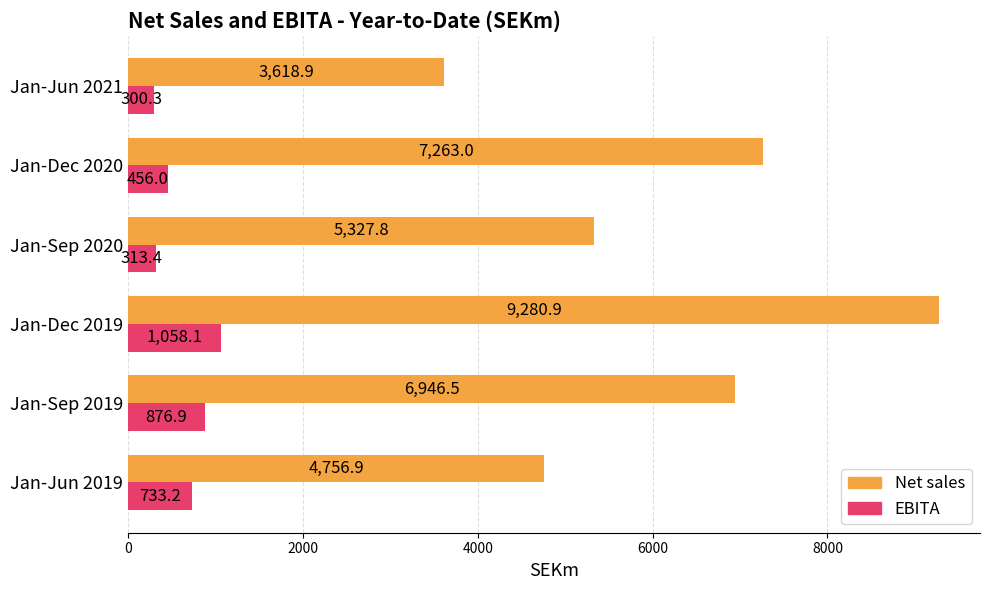

Which series has the largest range (max minus min)?

Net sales